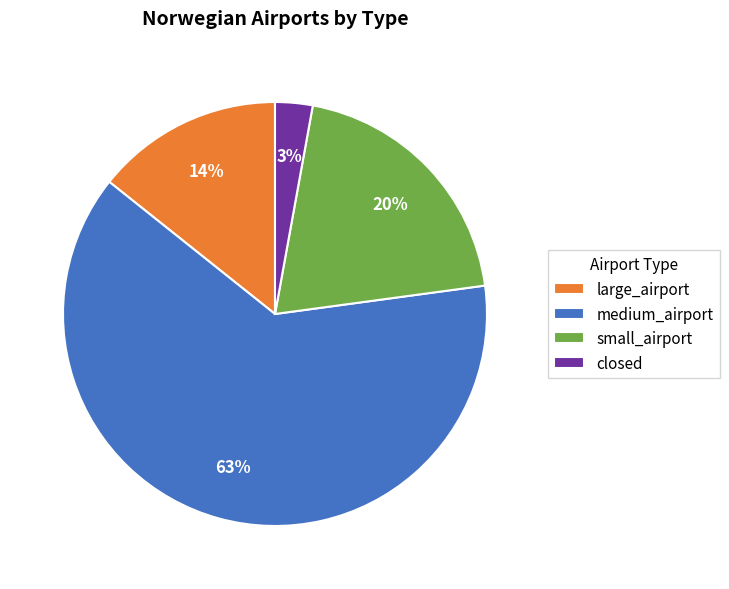

To the nearest percent, what is the difference between the closed and small_airport slice percentages?

17%